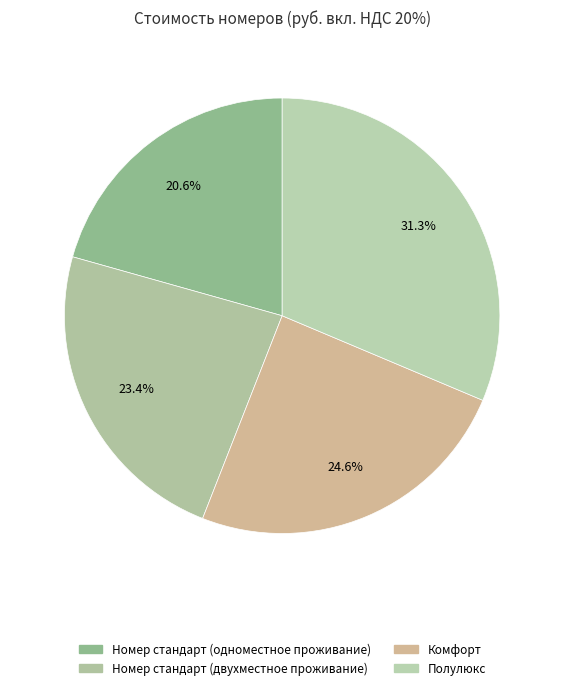

How many segments does this pie chart have?

4